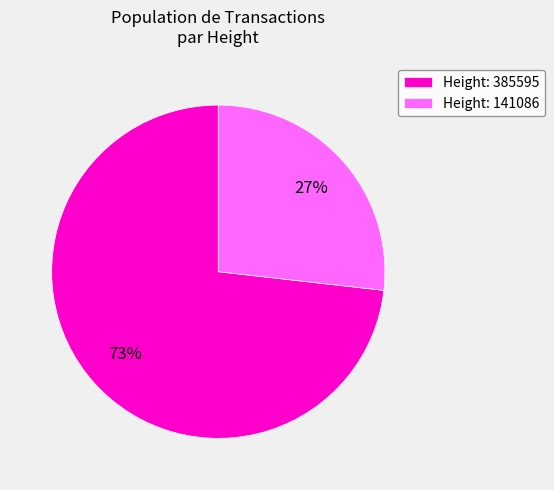

What percentage is the Height: 385595 slice, to the nearest percent?

73%